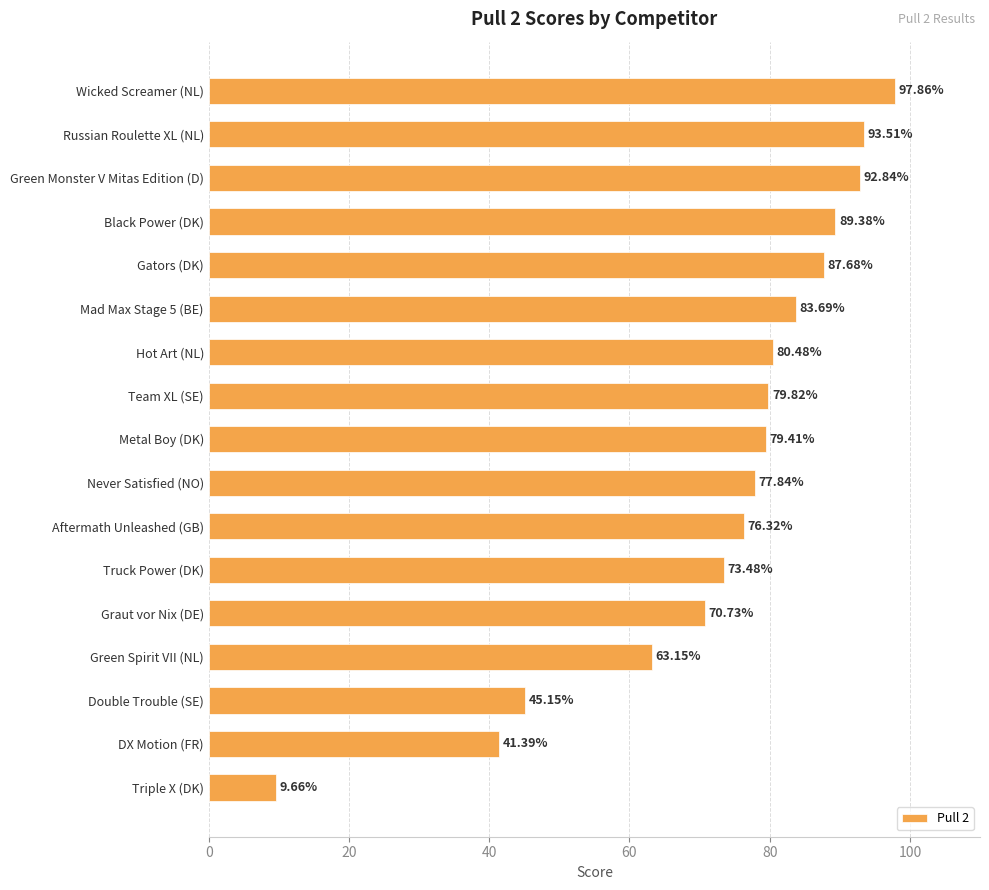

What is the ratio of the value at Green Spirit VII (NL) to the value at Truck Power (DK)?

0.9